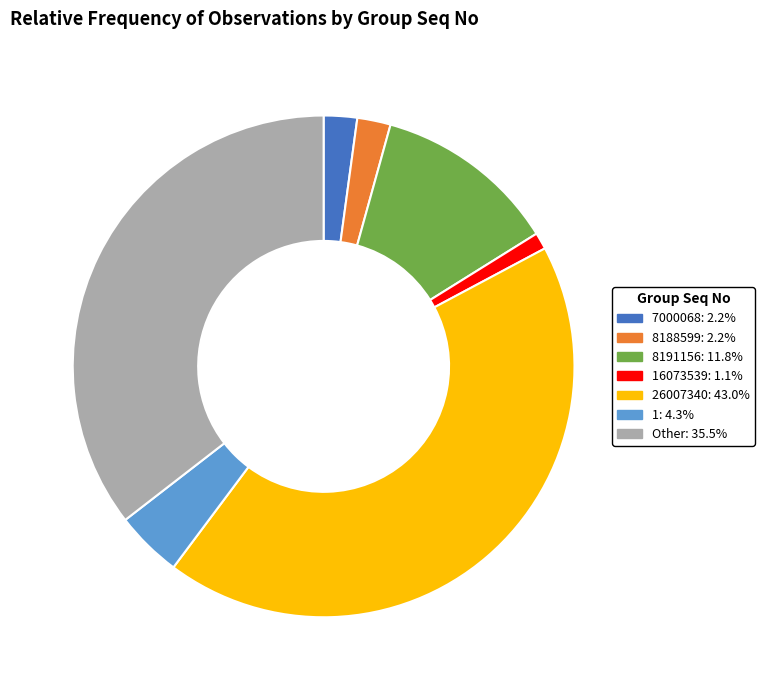

What is the ratio of the value at 26007340: 43.0% to the value at Other: 35.5%?

1.2